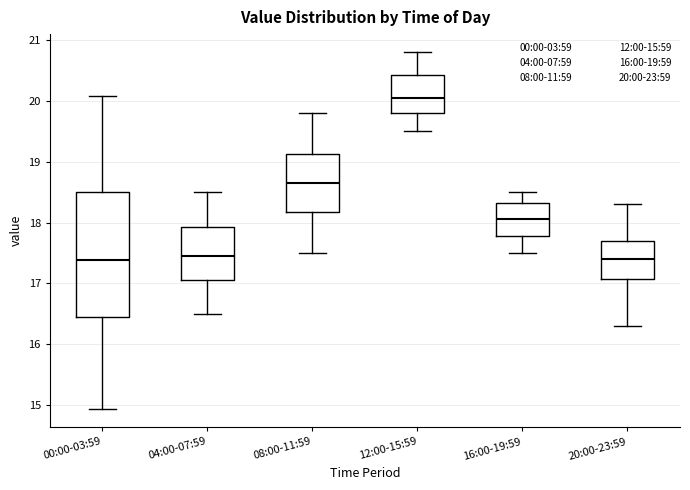

Which box's median line is the highest?

12:00-15:59